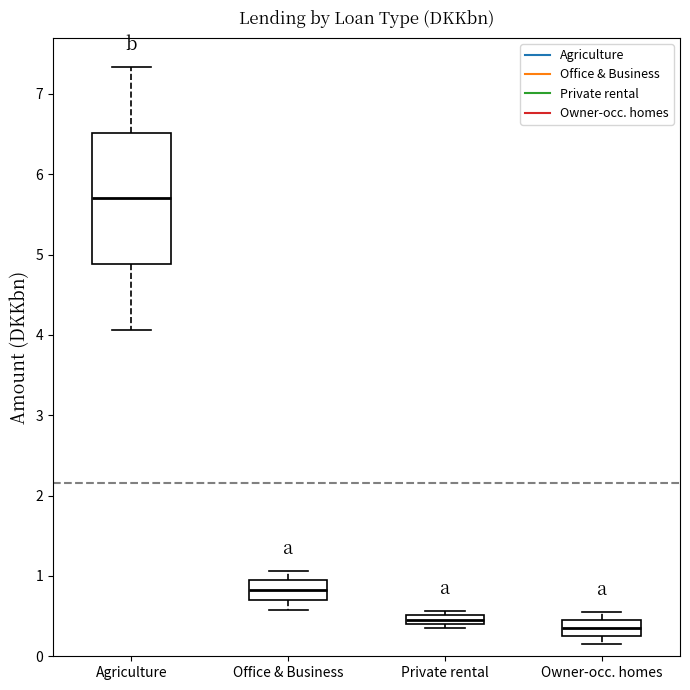

Where is the upper edge of the box for Office & Business on the y-axis? The values are not printed on the chart, so give them approximately, as read against the axis.

0.9